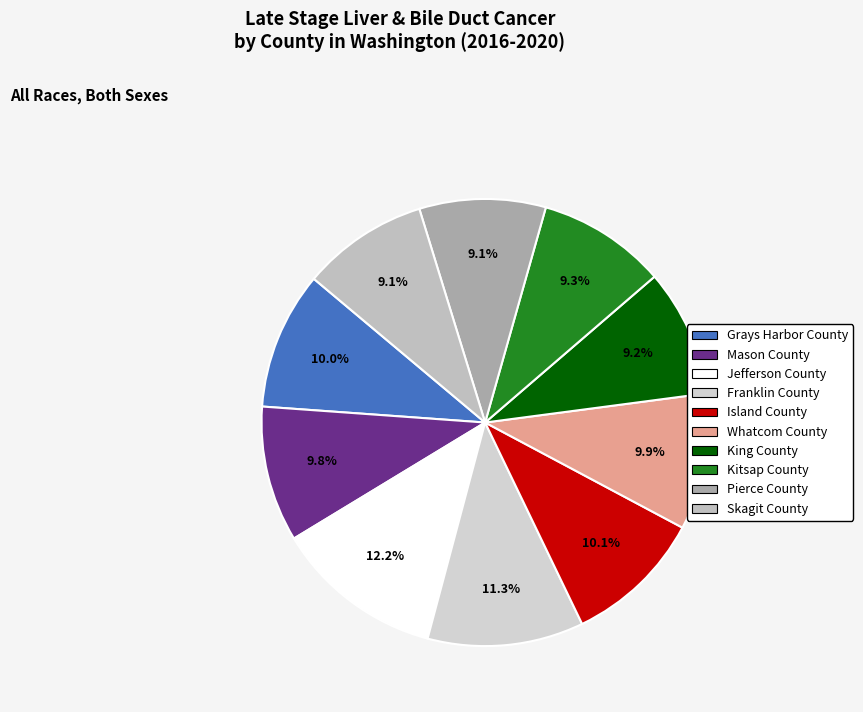

Combined, do Whatcom County and Franklin County account for over 50%?

No